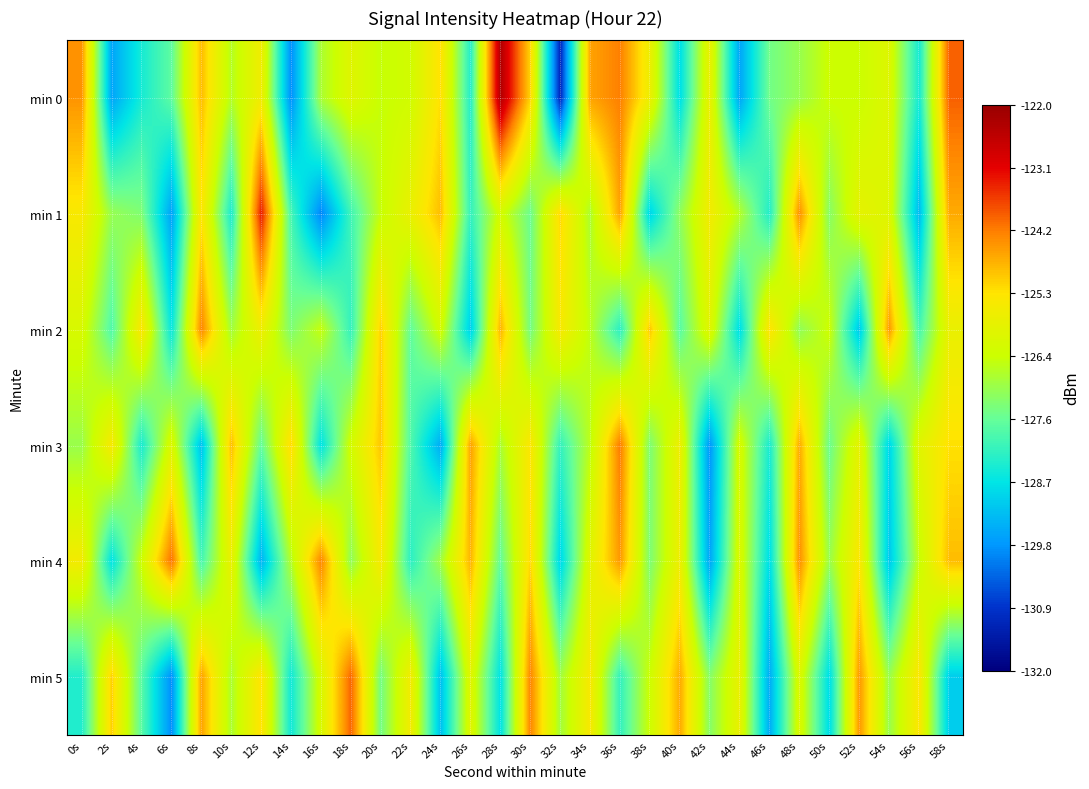

What is the maximum value shown in the chart?

-122.4